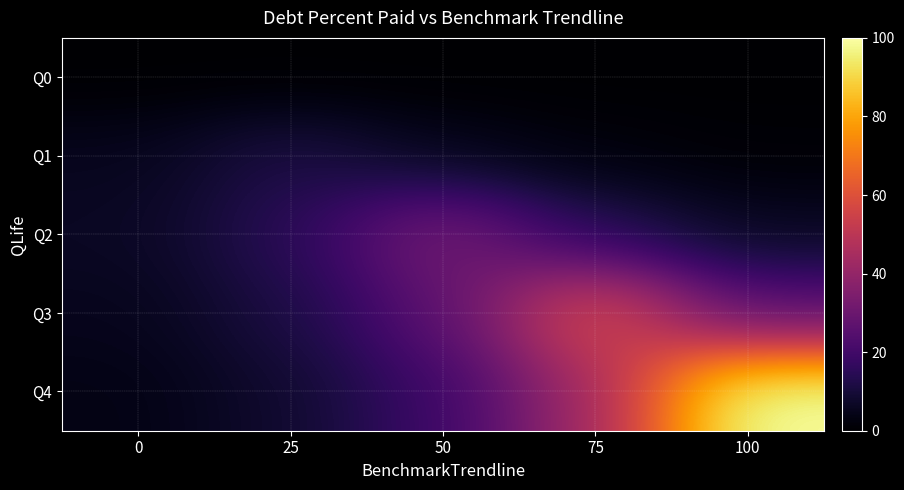

Rank the series at 75 from highest to lowest value.

Q3, Q4, Q2, Q1, Q0